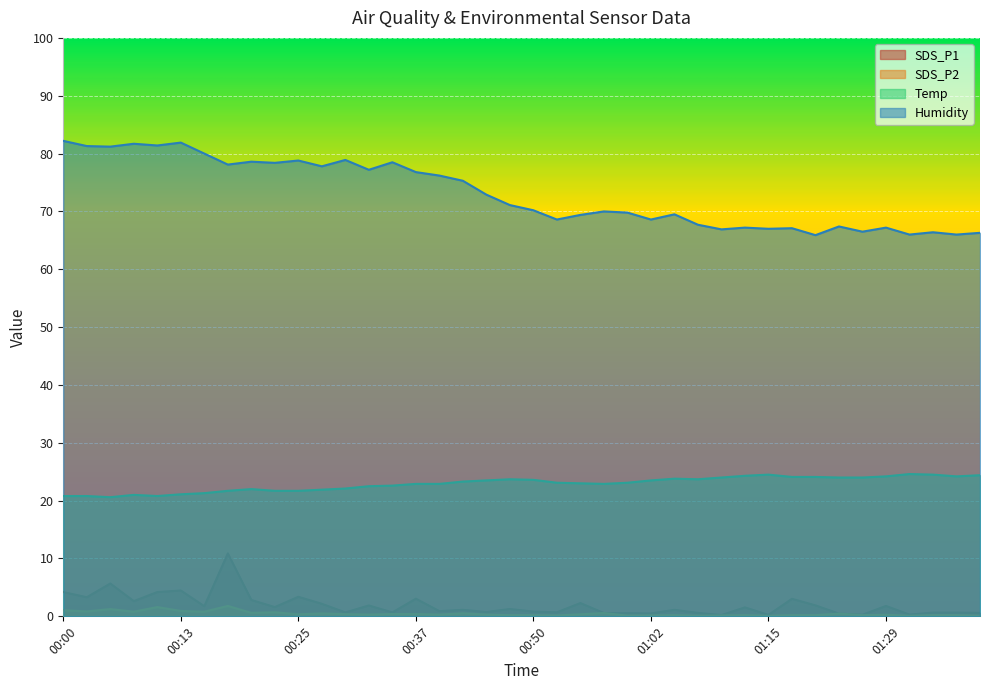

True or false: SDS_P2 and SDS_P1 cross at least once.

False